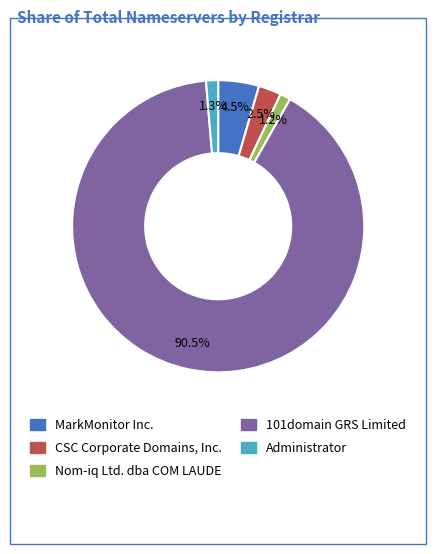

Do MarkMonitor Inc. and 101domain GRS Limited together represent more than half of the pie?

Yes